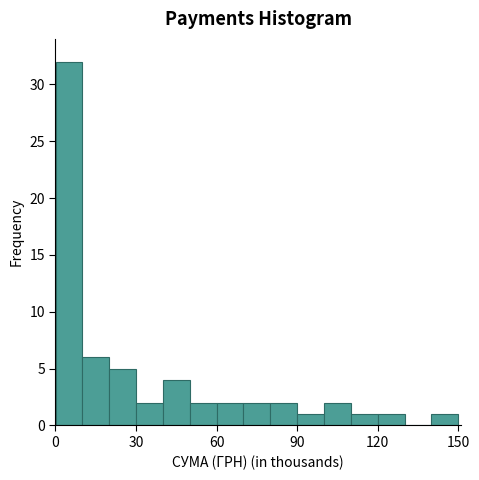

Read against the x-axis, roughly where is the centre of the tallest bar?

5